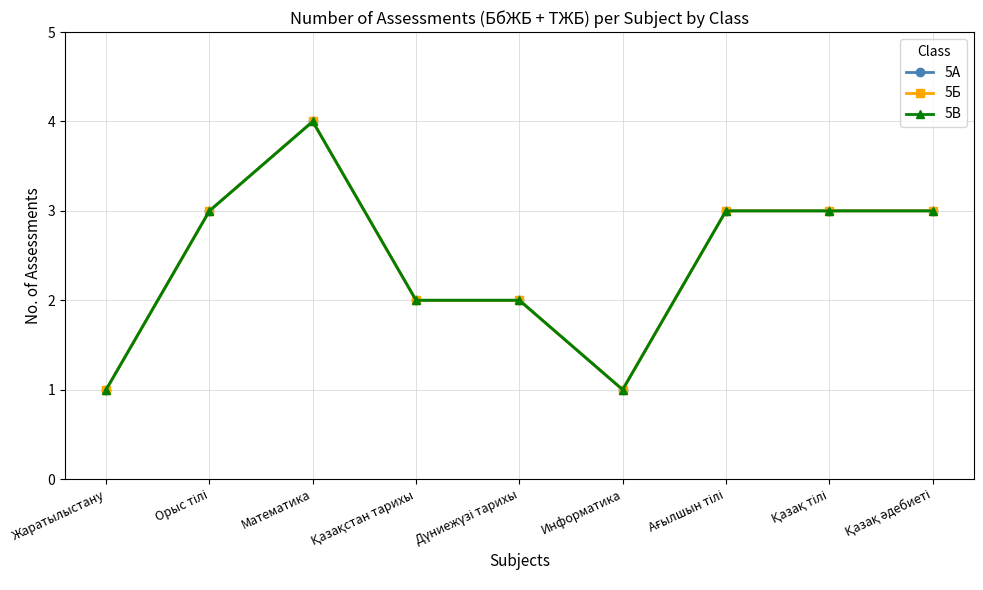

What is the label of the 5th point from the left?

Дүниежүзі тарихы